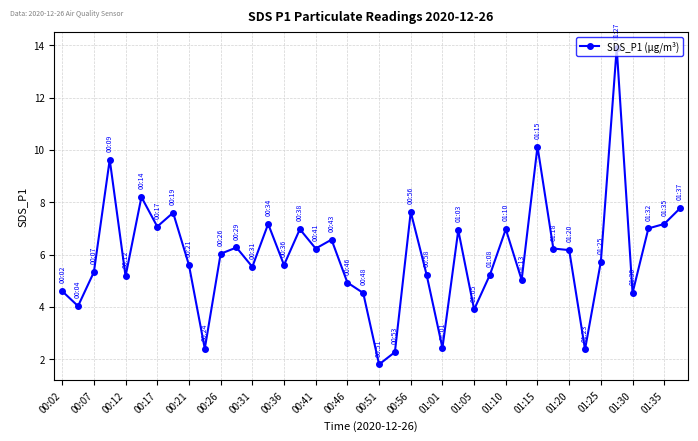

What is the smallest value displayed?

1.8